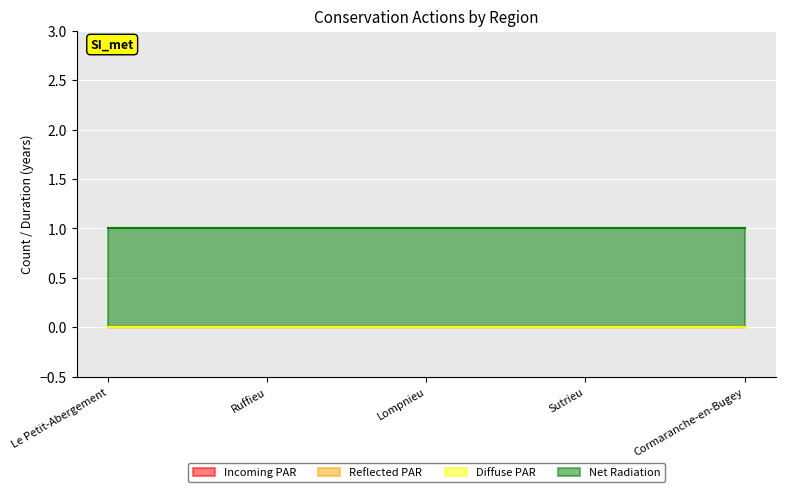

How many lines are shown in the chart?

4